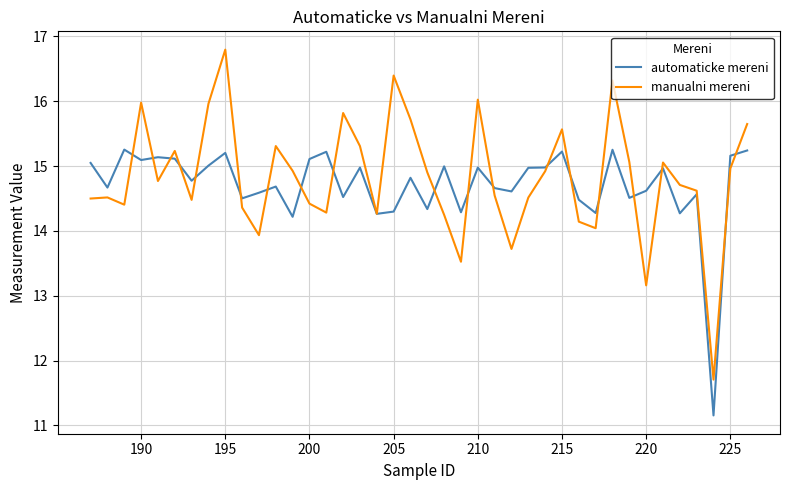

What is the lowest value of the manualni mereni series?

11.7